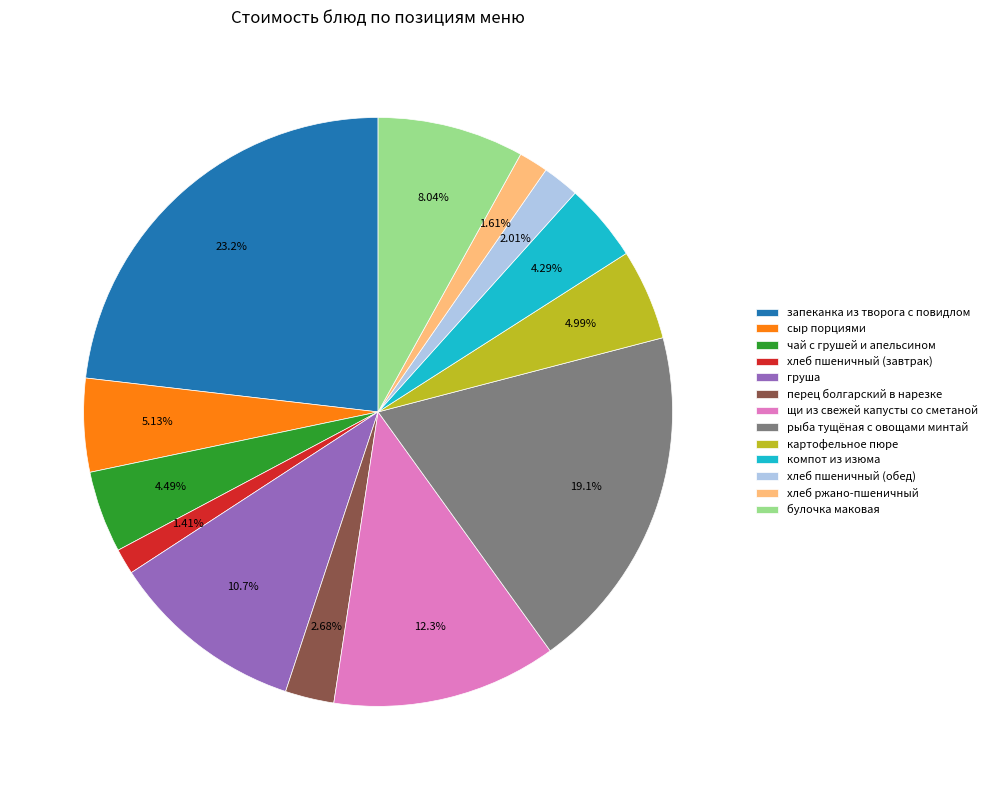

What is the largest slice in the pie chart?

запеканка из творога с повидлом